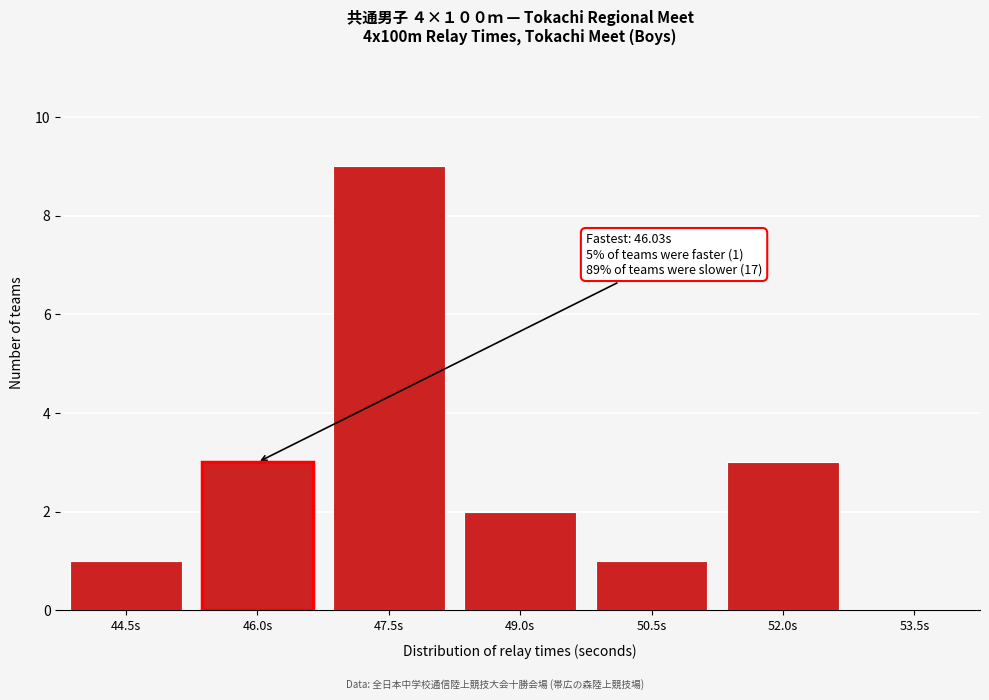

Reading left to right, extract all data points from this chart.

44.5s=1	46.0s=3	47.5s=9	49.0s=2	50.5s=1	52.0s=3	53.5s=0